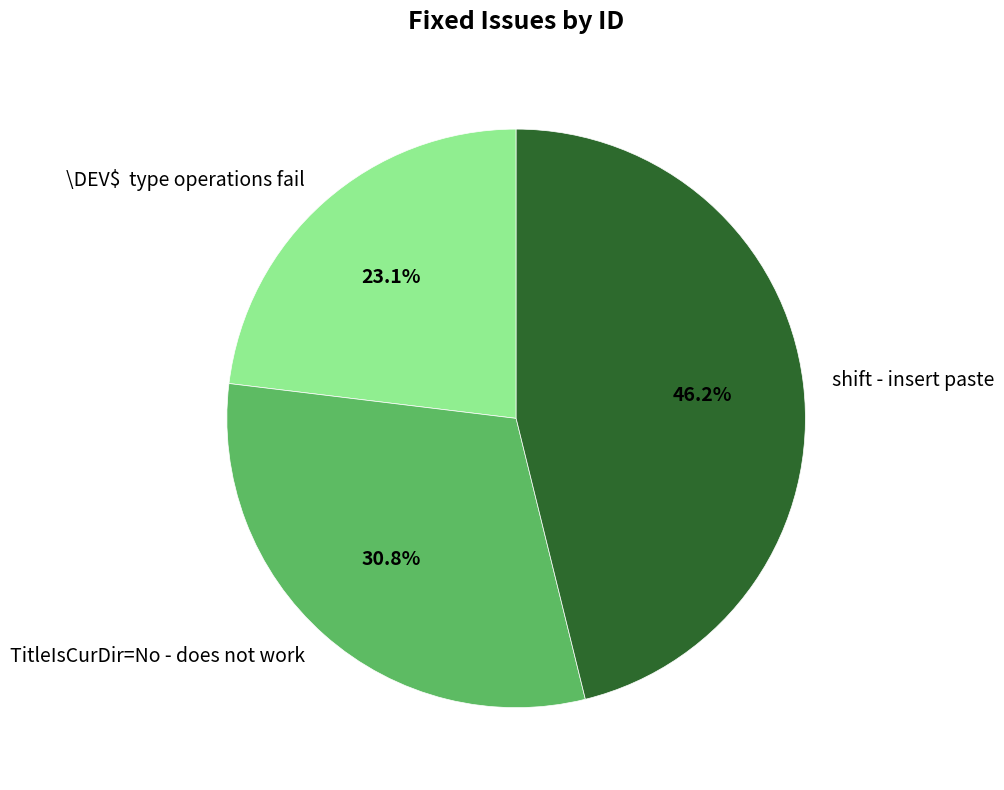

To the nearest percent, what portion does shift - insert paste represent?

46%